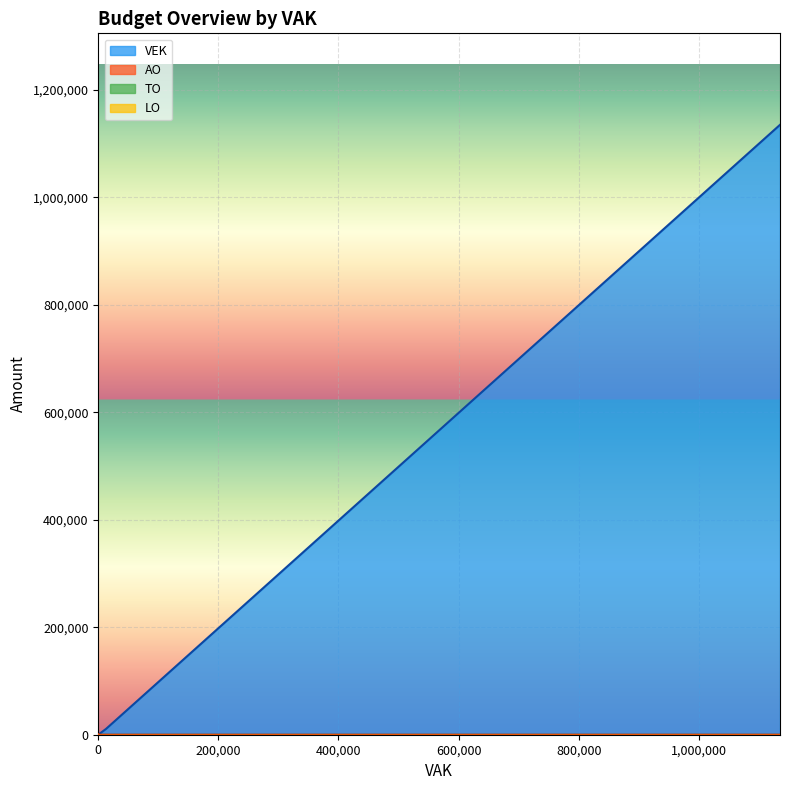

The VEK series shows 790644 at 0. True or false?

False